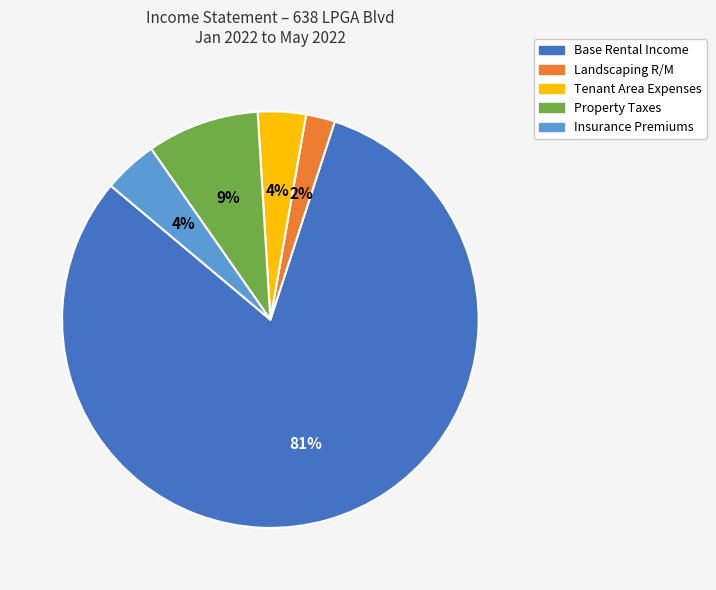

Is the sum of Landscaping R/M and Insurance Premiums greater than half?

No